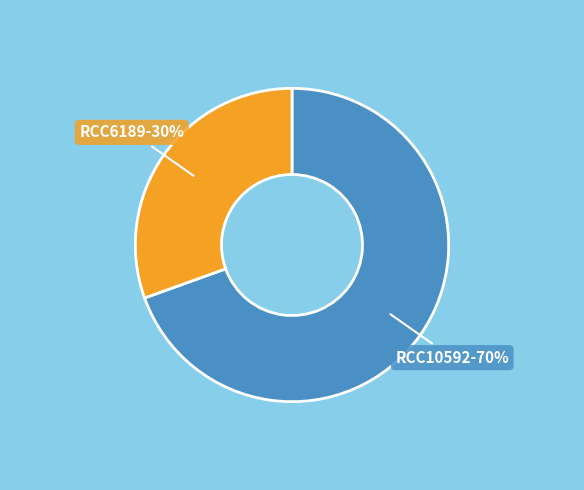

True or false: RCC10592 accounts for 70% of the total.

True